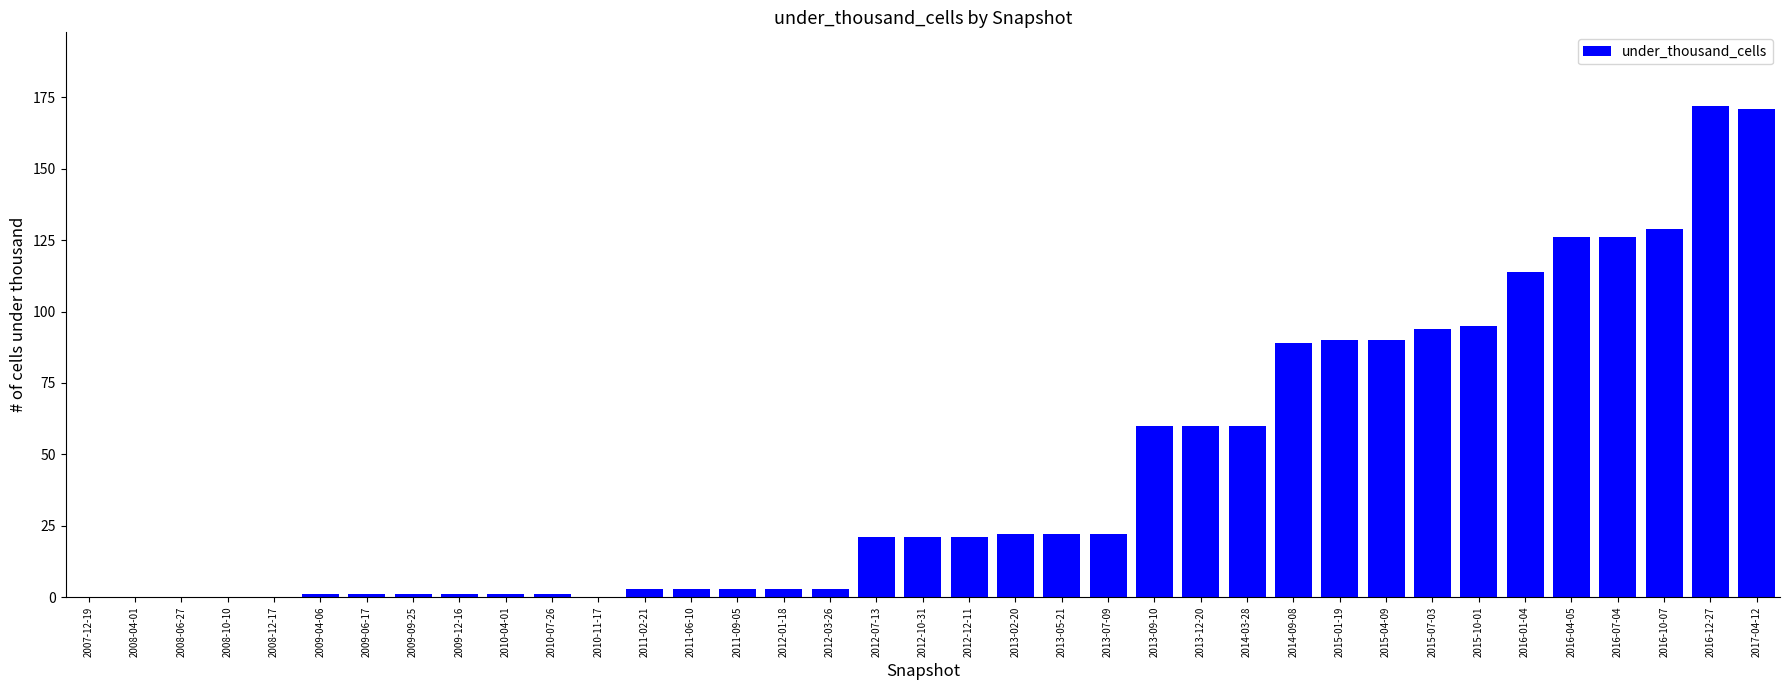

What is the ratio of the value at 2011-09-05 to the value at 2013-12-20?

0.1